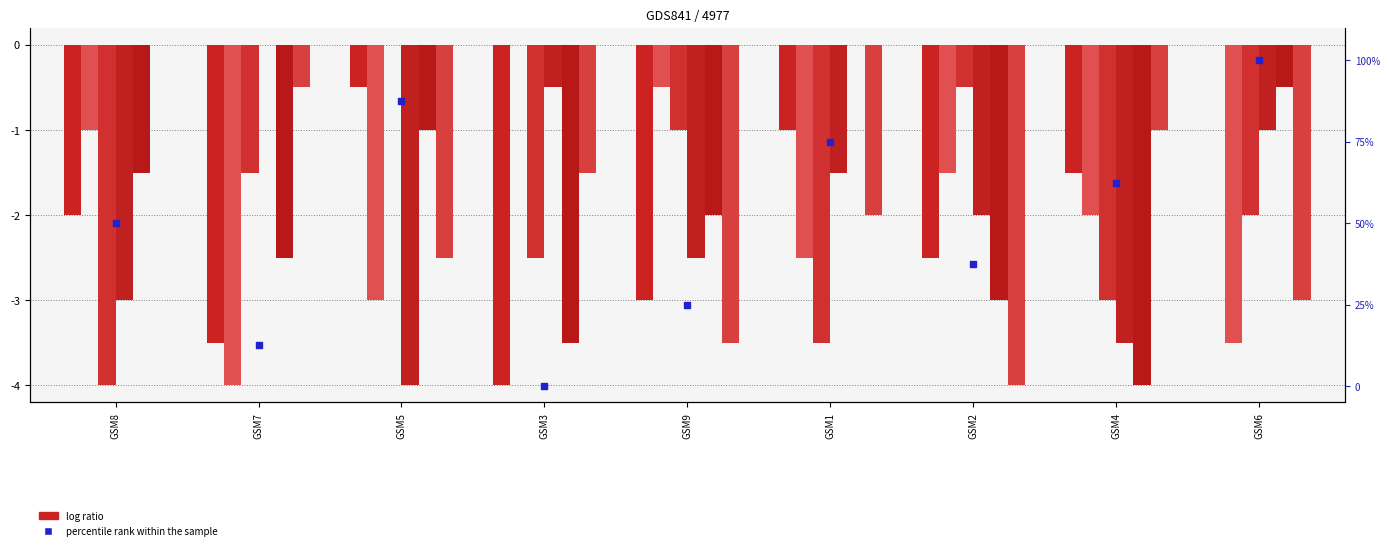

At which category is the sum across all series the highest?

GSM6